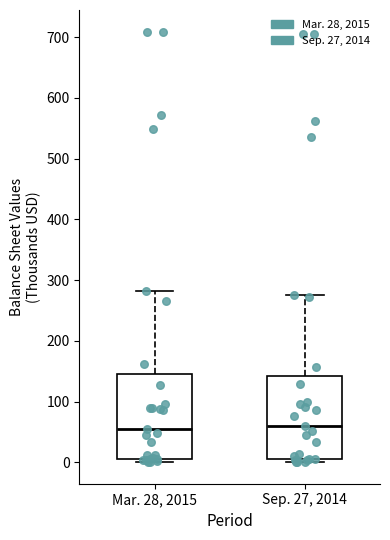

Where does the median line of the box for Sep. 27, 2014 sit on the y-axis? The values are not printed on the chart, so give them approximately, as read against the axis.

60